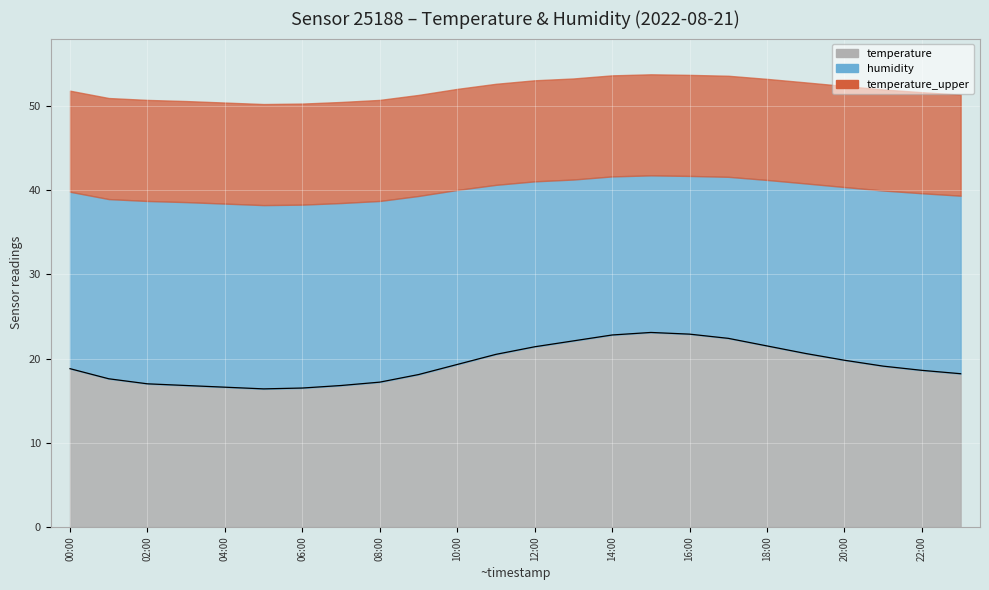

True or false: the data shows 9.9 at 18:00.

False